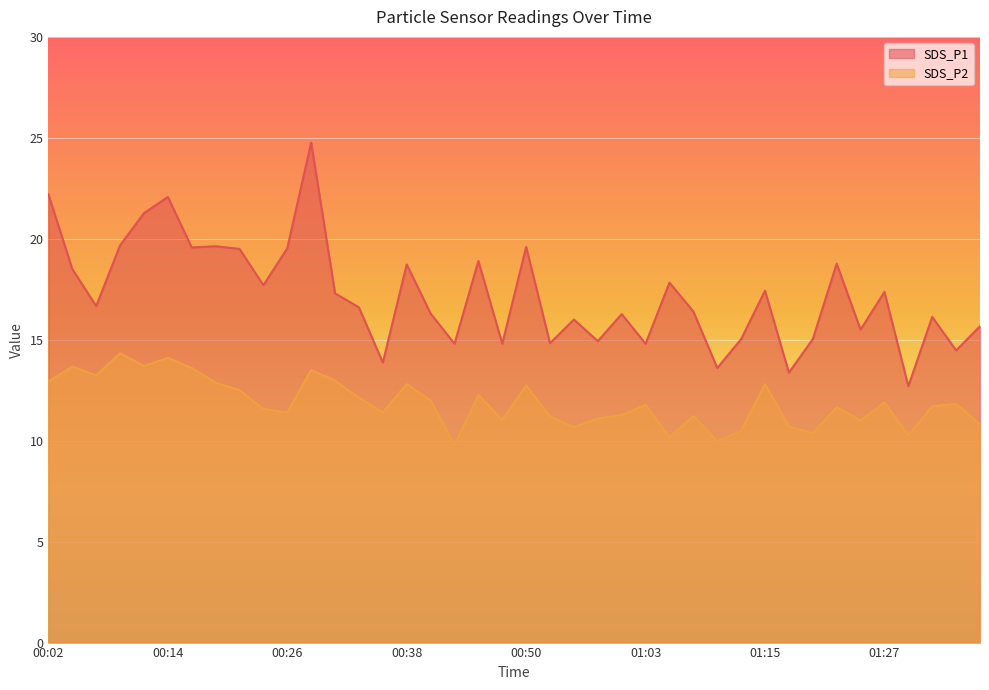

How many data points in SDS_P2 are less than 11?

9